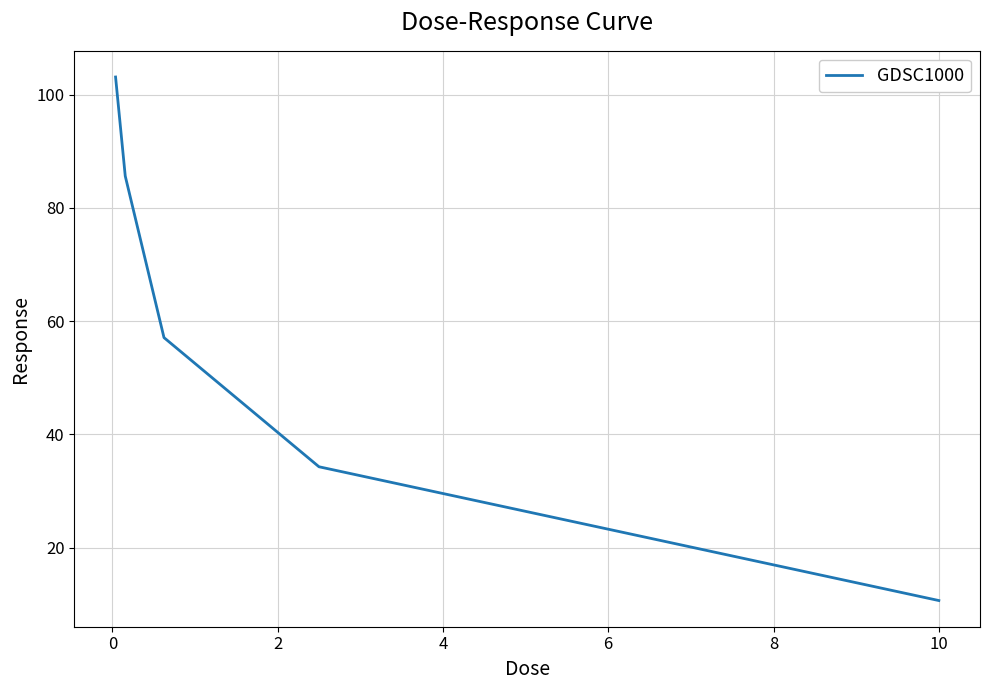

What is the minimum value shown in the chart?

10.7